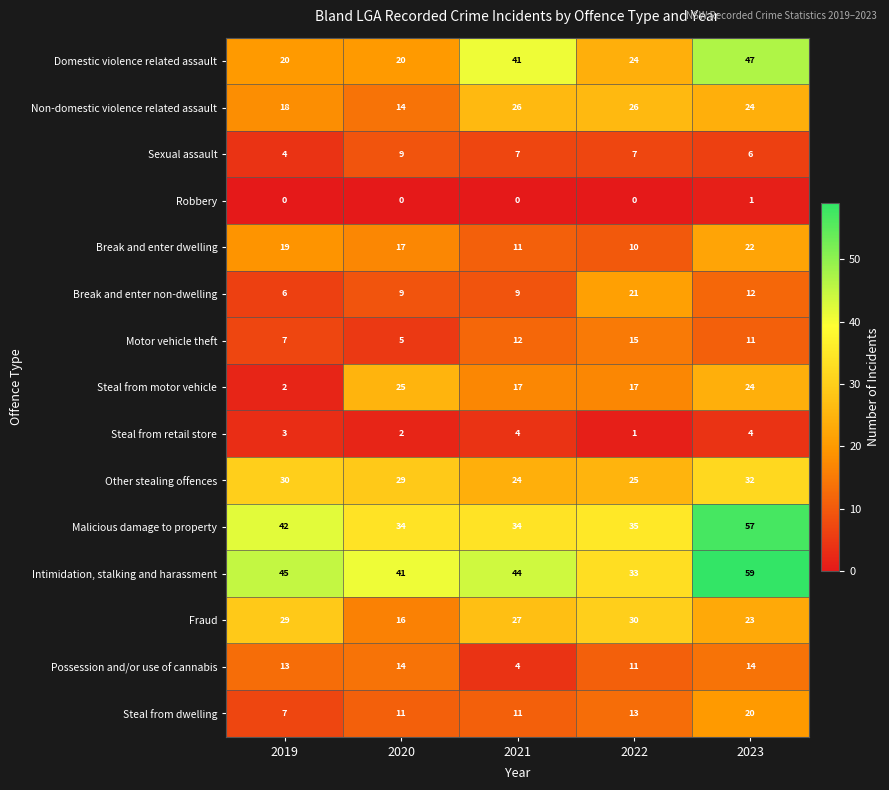

Which series has the largest total across all categories?

Intimidation, stalking and harassment